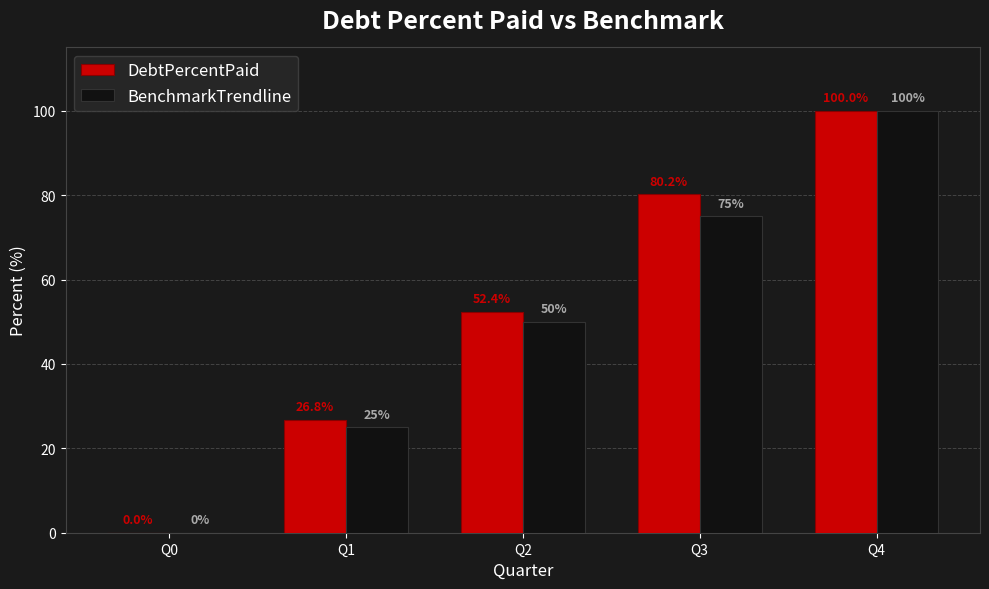

Which series changed the most between Q1 and Q2?

DebtPercentPaid